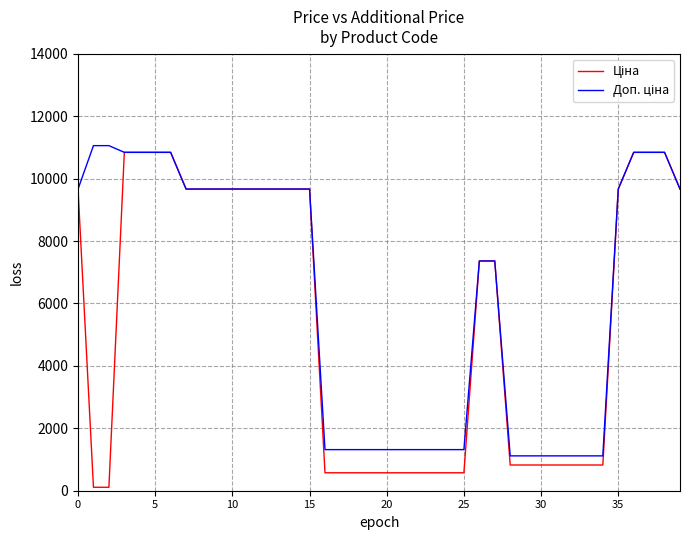

List the series in order of their overall mean, highest first.

Доп. ціна, Ціна